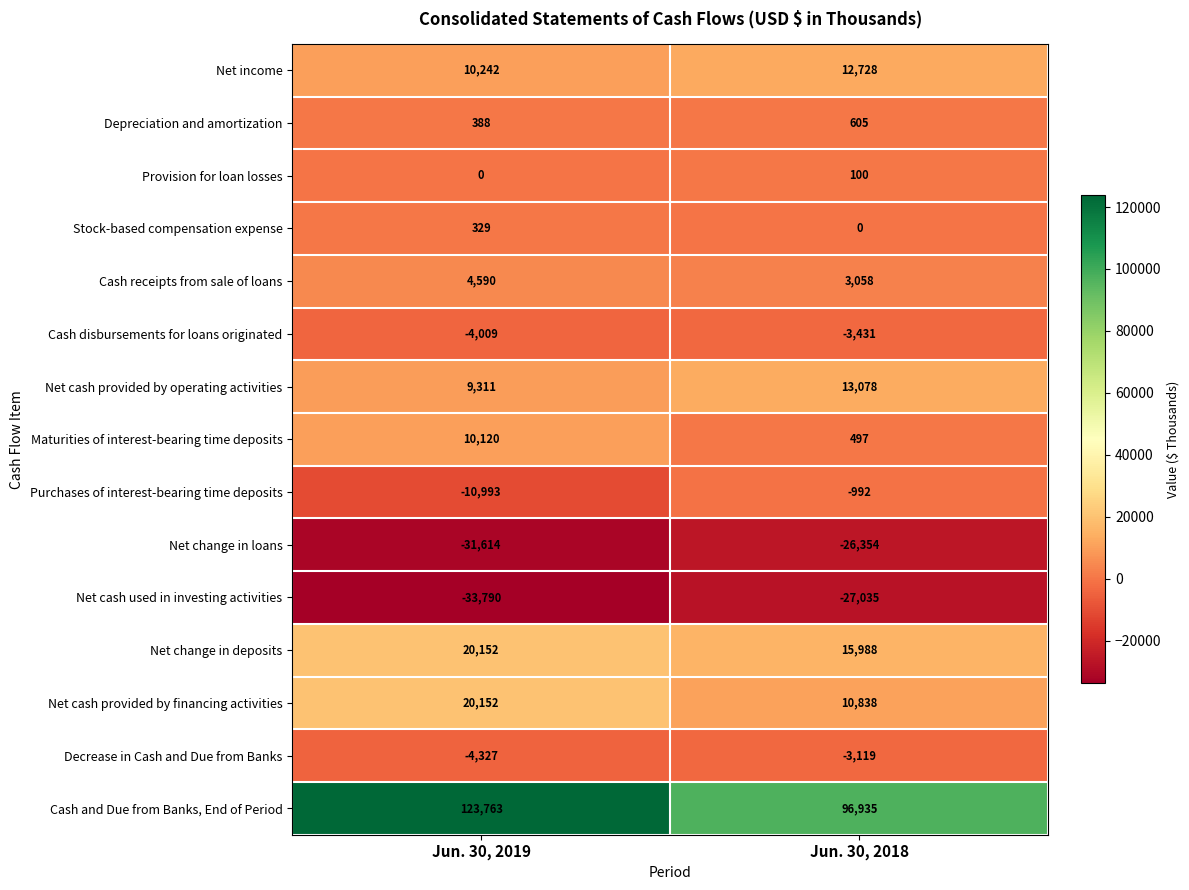

Which series changed the most between Jun. 30, 2019 and Jun. 30, 2018?

Cash and Due from Banks, End of Period